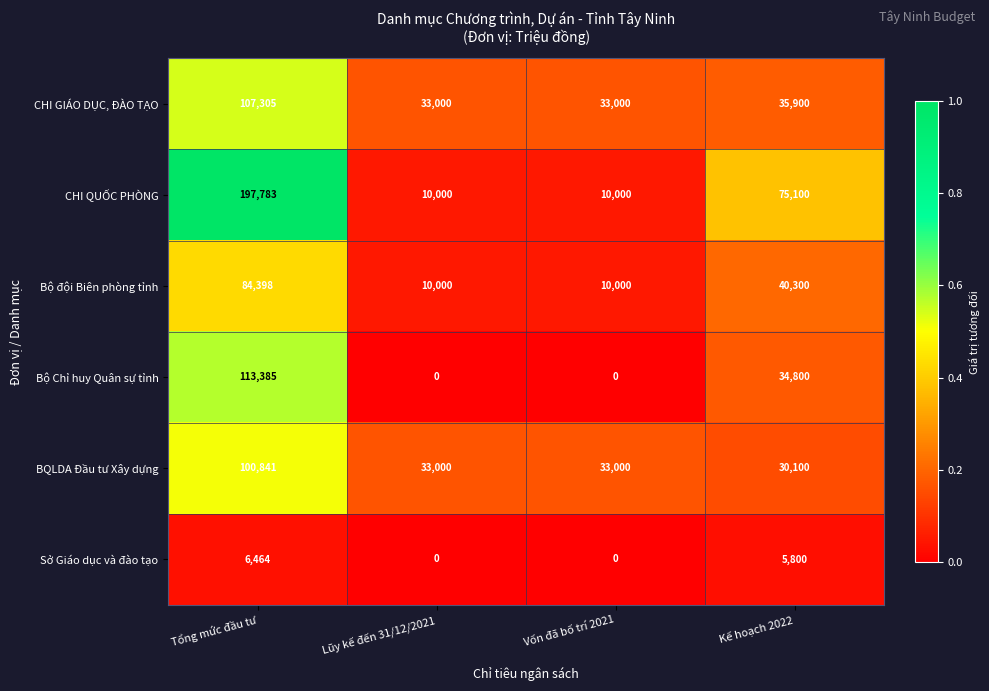

Count the number of data series in this chart.

6